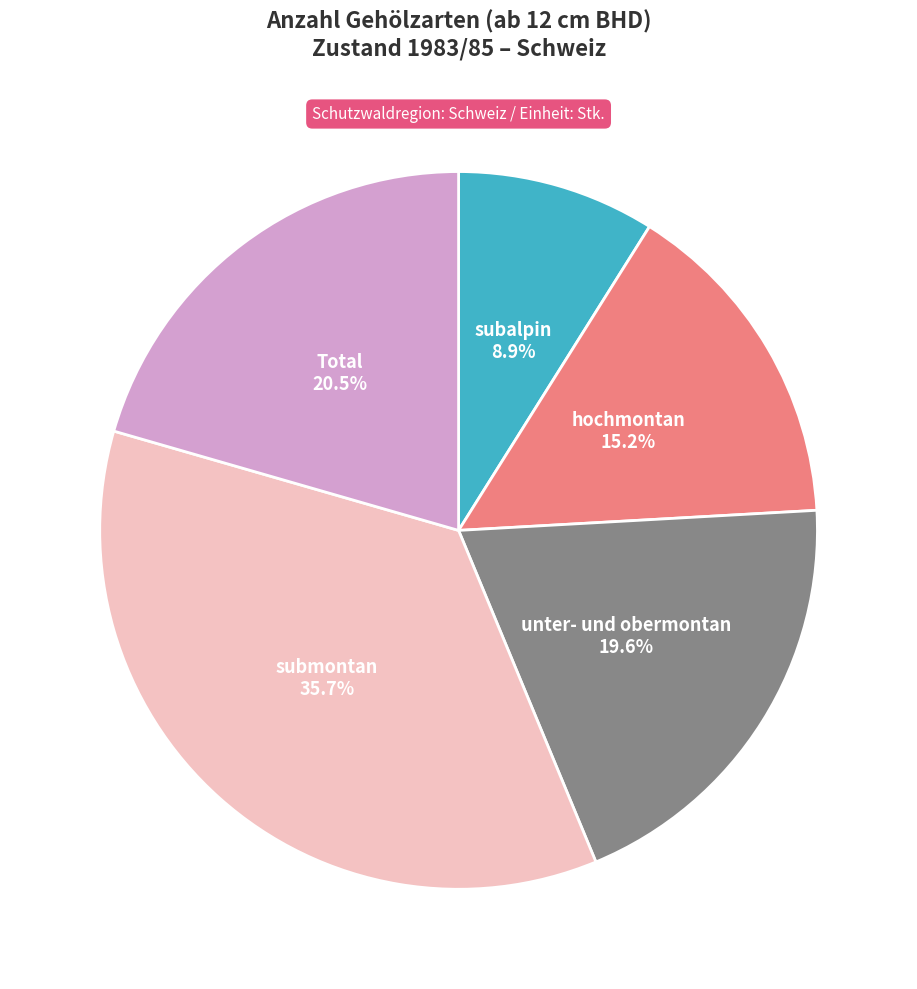

Is there a majority slice in this chart?

No